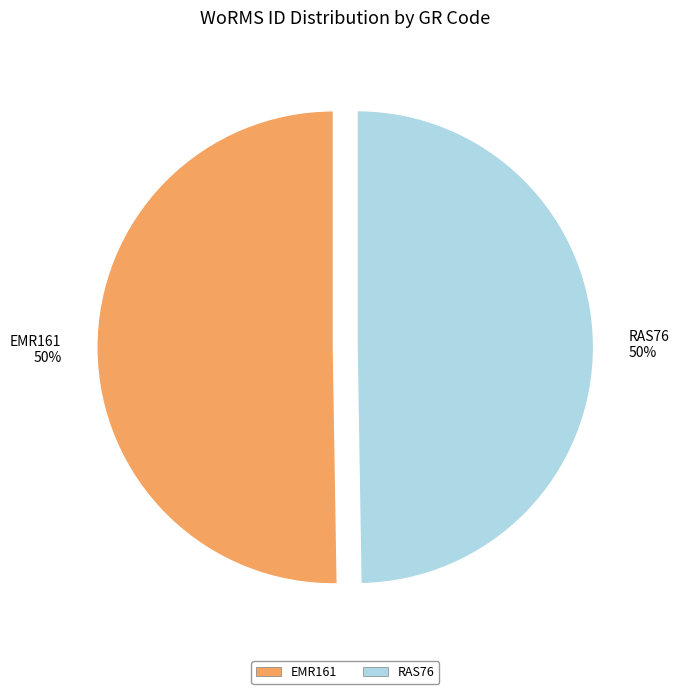

To the nearest percent, what is the average slice percentage?

50%